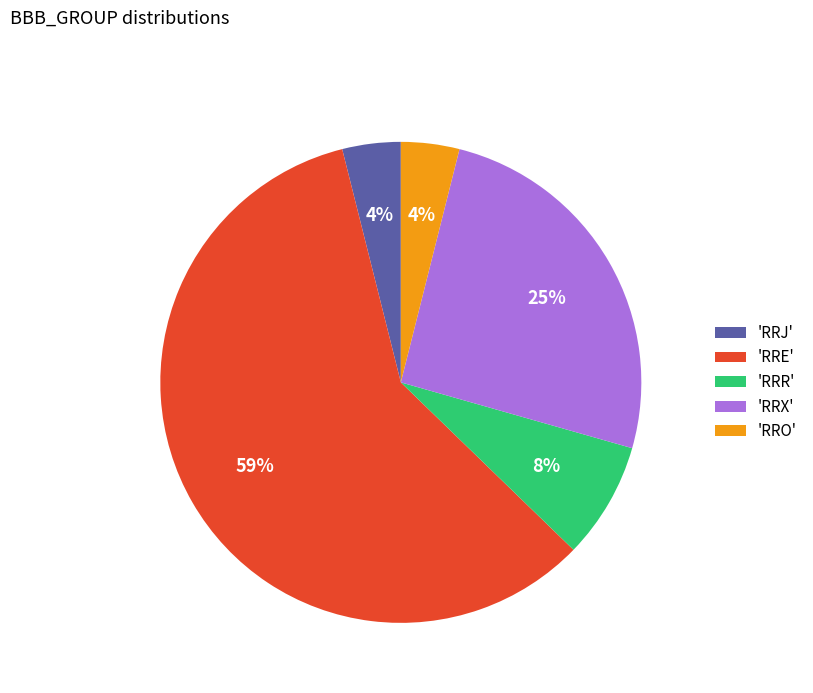

Combined, do 'RRR' and 'RRJ' account for over 50%?

No